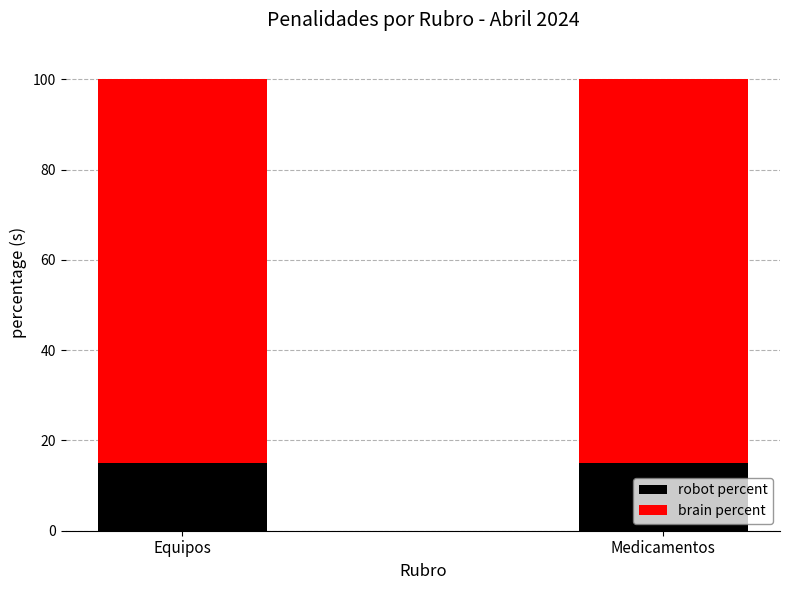

Is it true that robot percent equals 15 at Medicamentos?

True